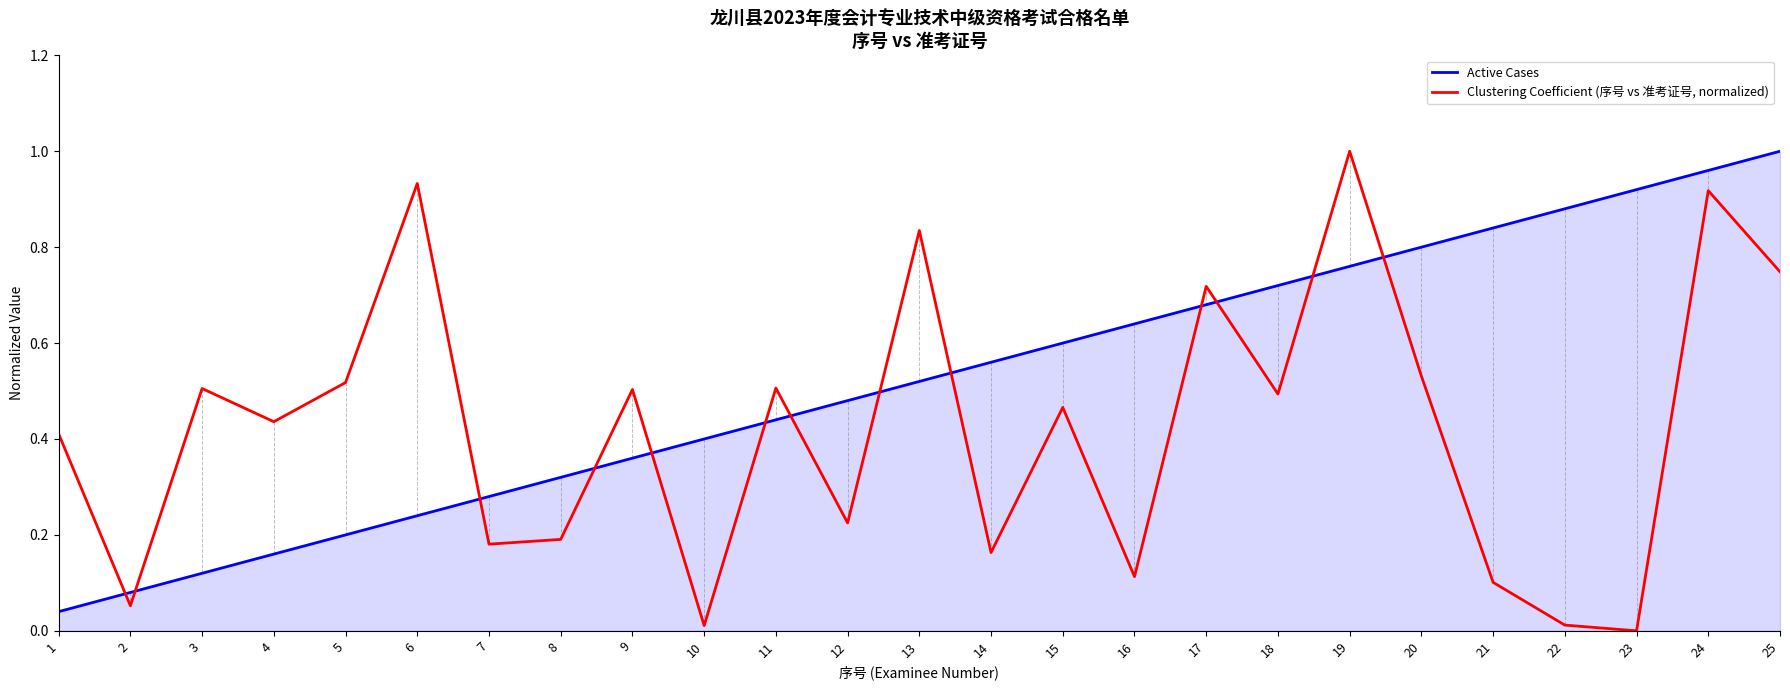

After their last crossing, which series has the higher values: Clustering Coefficient (序号 vs 准考证号, normalized) or Active Cases?

Active Cases